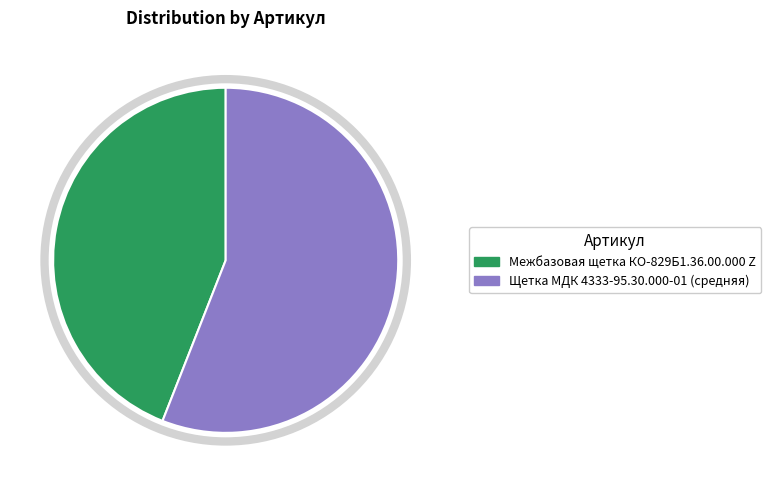

Between Щетка МДК 4333-95.30.000-01 (средняя) and Межбазовая щетка КО-829Б1.36.00.000 Z, which is larger?

Щетка МДК 4333-95.30.000-01 (средняя)